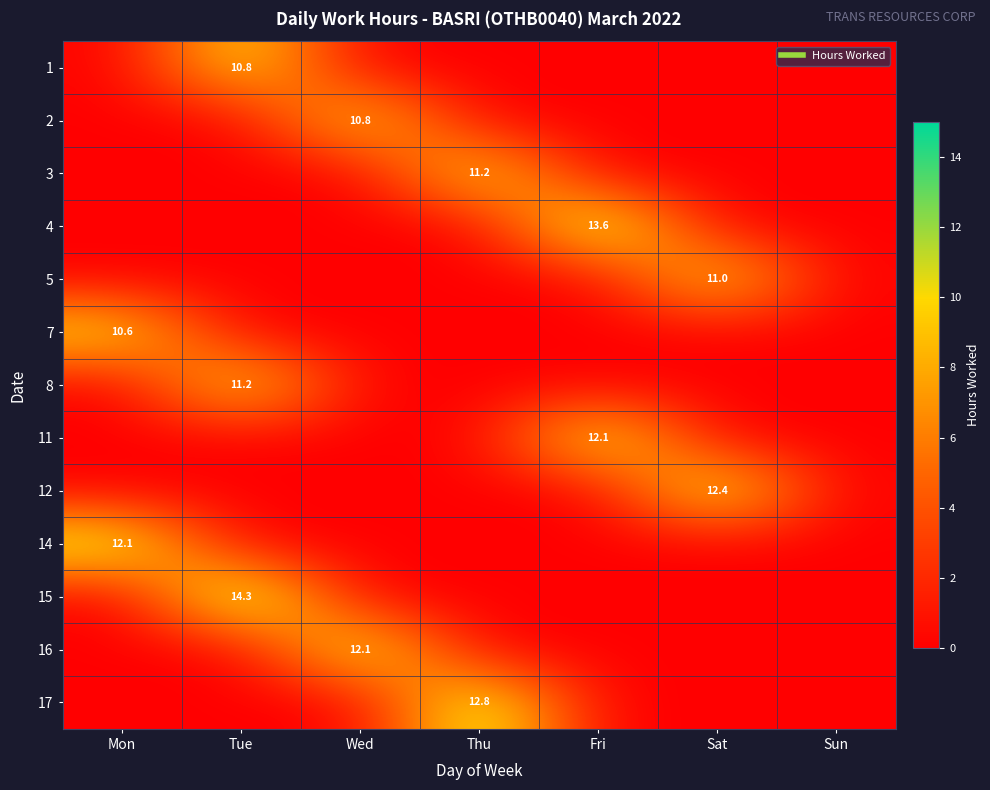

Between Sat and Fri, which is larger?

Sat